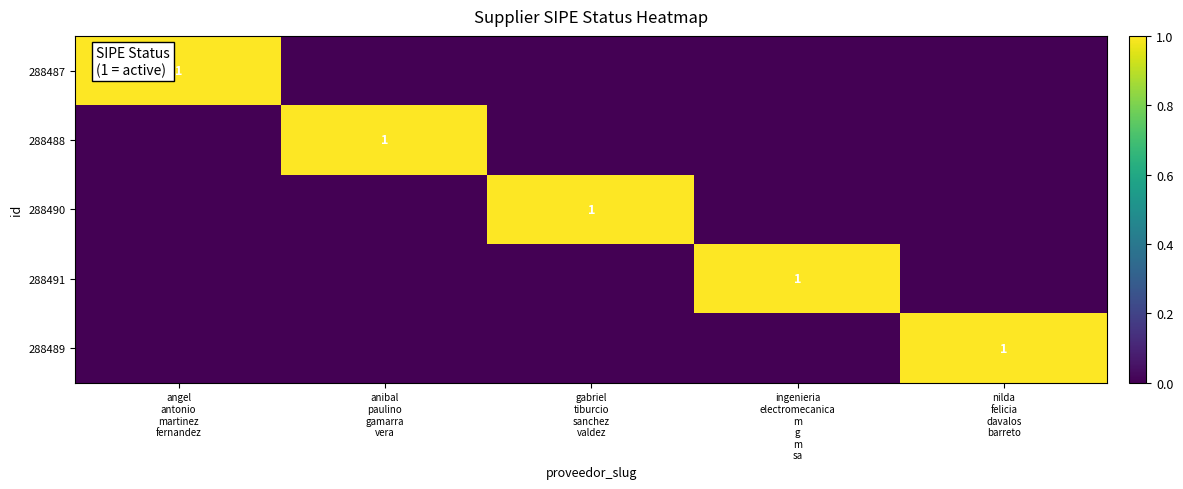

What is the difference between the highest and lowest values at angel
antonio
martinez
fernandez?

1